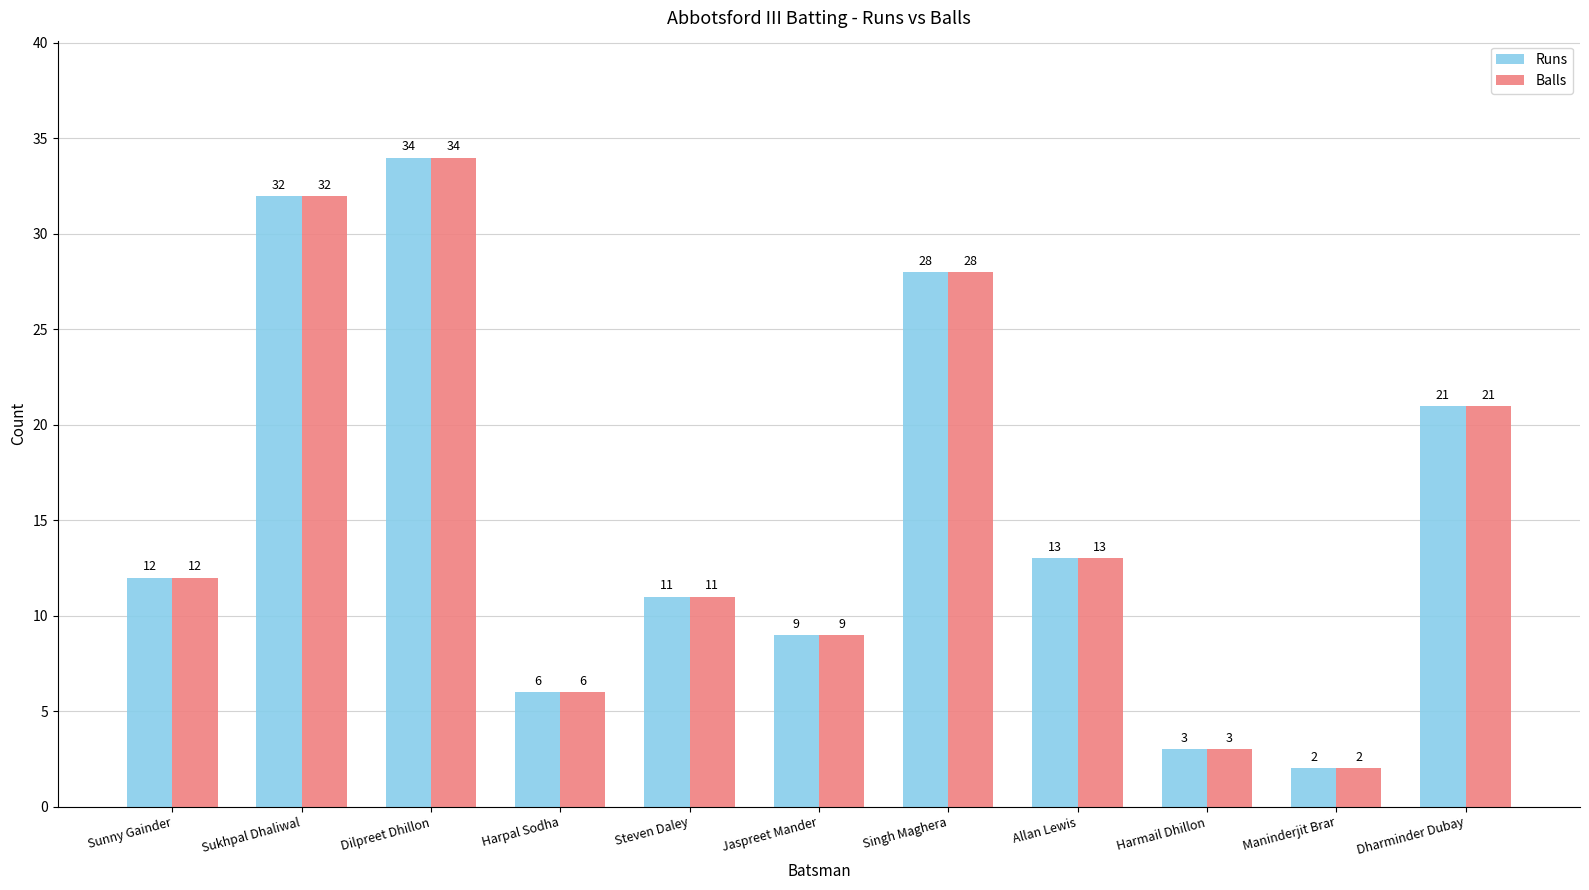

How many groups of bars are there?

11